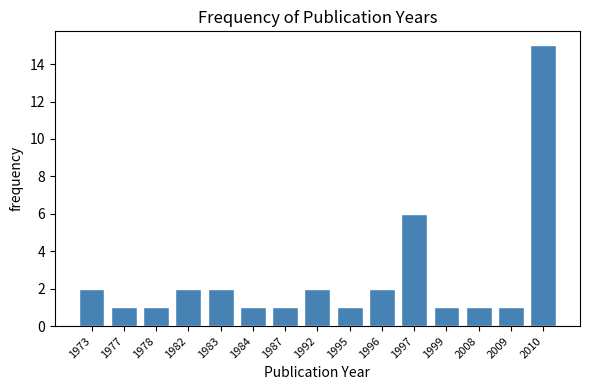

Reading left to right, extract all data points from this chart.

1973=2	1977=1	1978=1	1982=2	1983=2	1984=1	1987=1	1992=2	1995=1	1996=2	1997=6	1999=1	2008=1	2009=1	2010=15